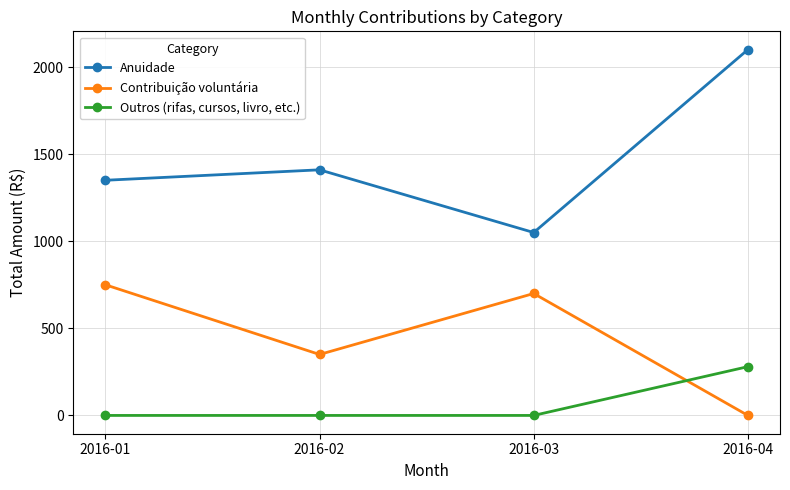

What is the difference between the highest and lowest values at 2016-03?

1050